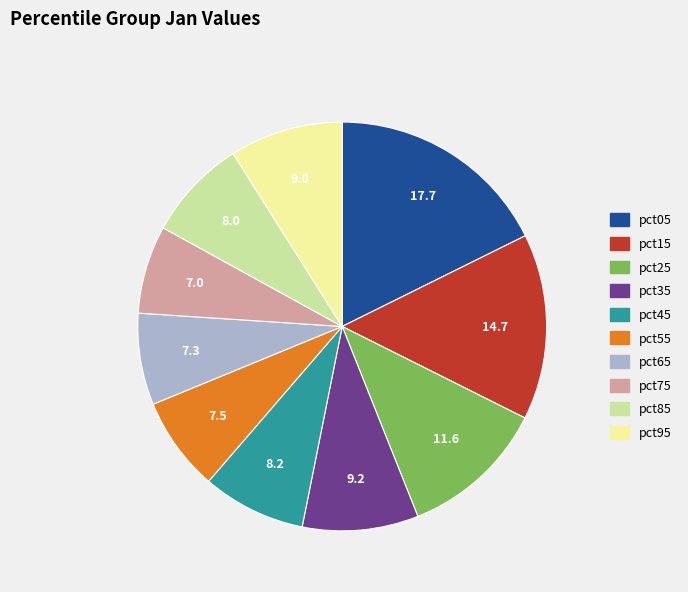

Which has a higher value, pct15 or pct45?

pct15